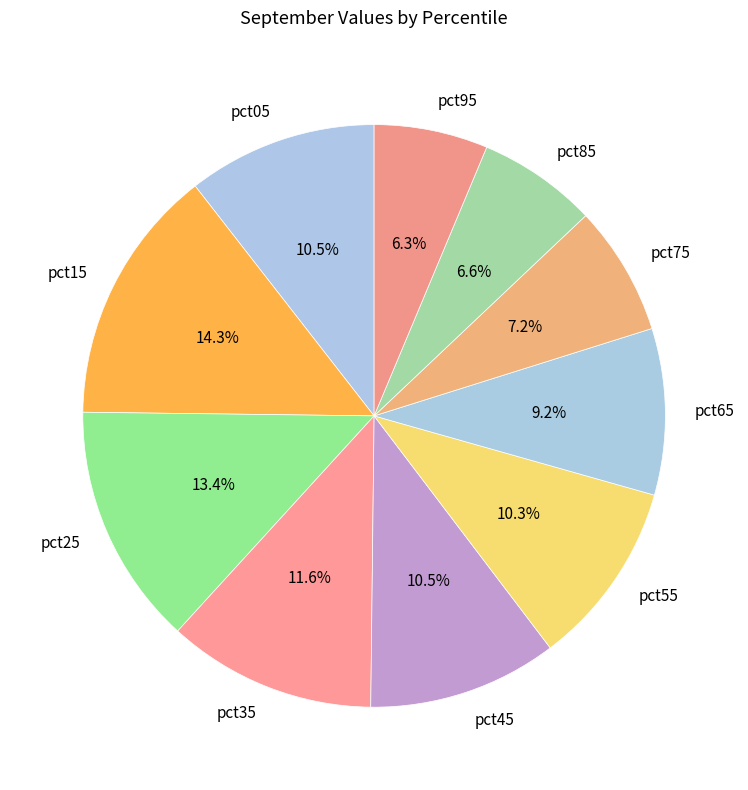

Count the number of slices in the pie.

10